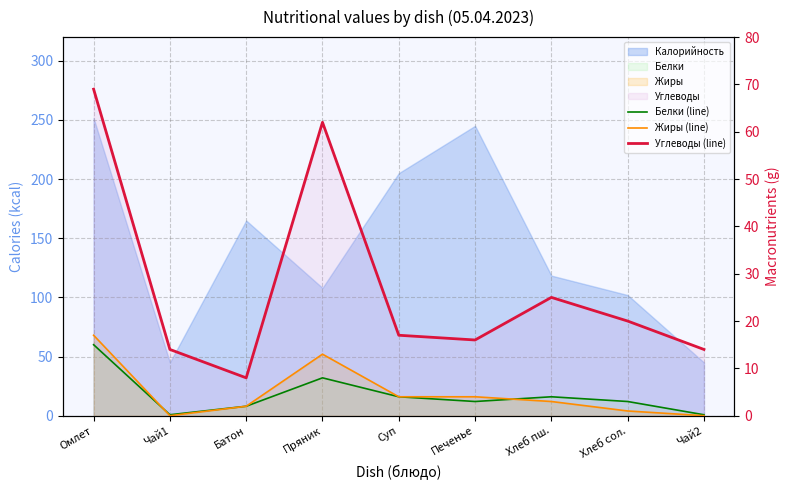

Rank the series at Суп from lowest to highest value.

Белки (line), Жиры (line), Углеводы (line)